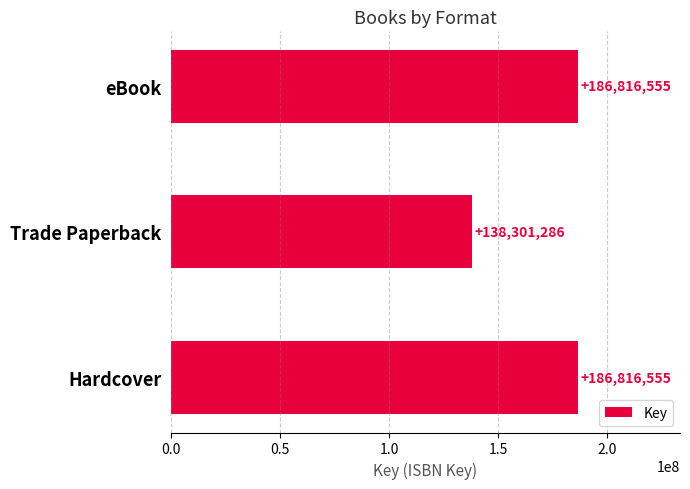

Reading bottom to top, what are all the values shown in this chart?

Hardcover=186816555	Trade Paperback=138301286	eBook=186816555